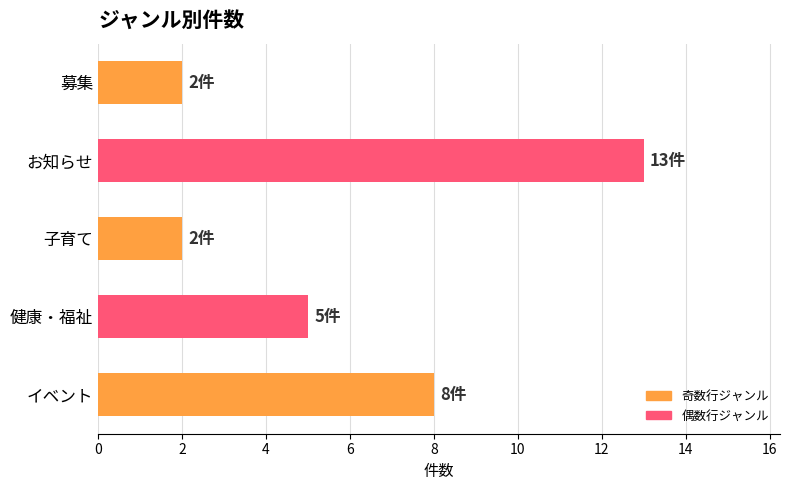

The value at お知らせ is 13. True or false?

True